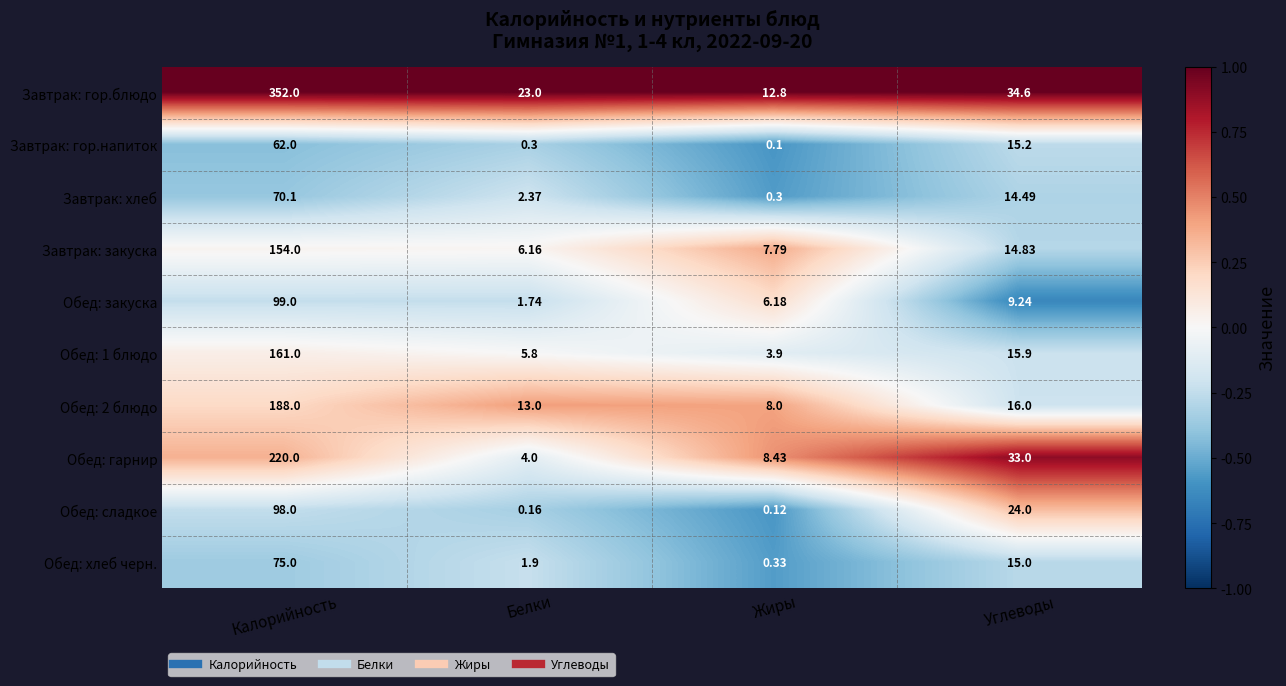

List the labels in order of Обед: 1 блюдо value, smallest first.

Жиры, Белки, Углеводы, Калорийность